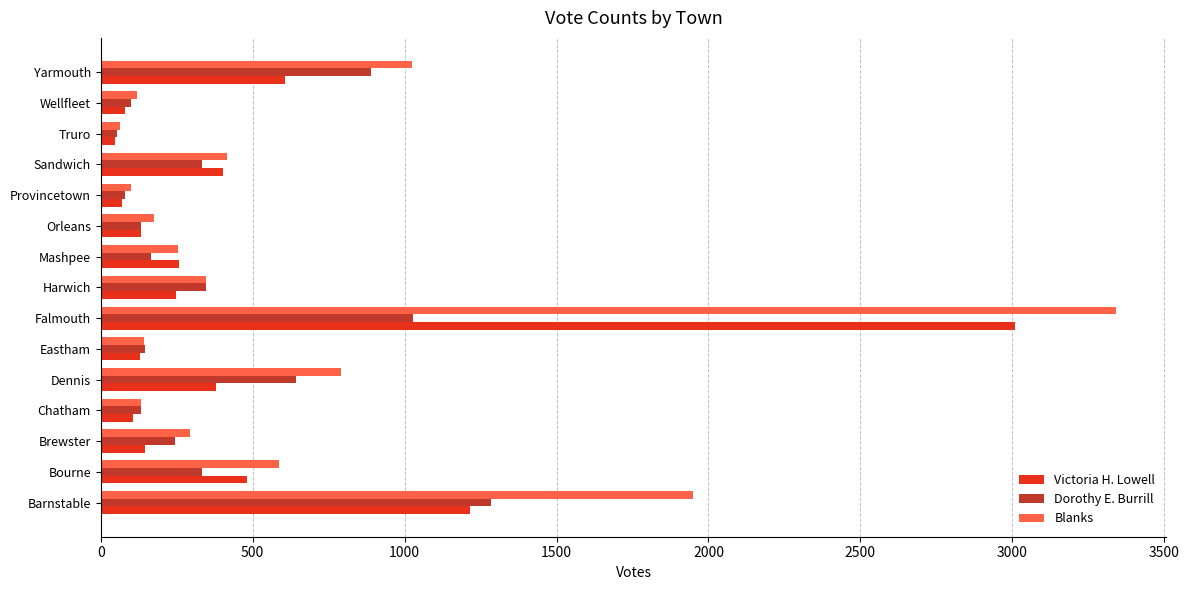

Is the value of Blanks at Dennis greater than the value of Dorothy E. Burrill at Barnstable?

No